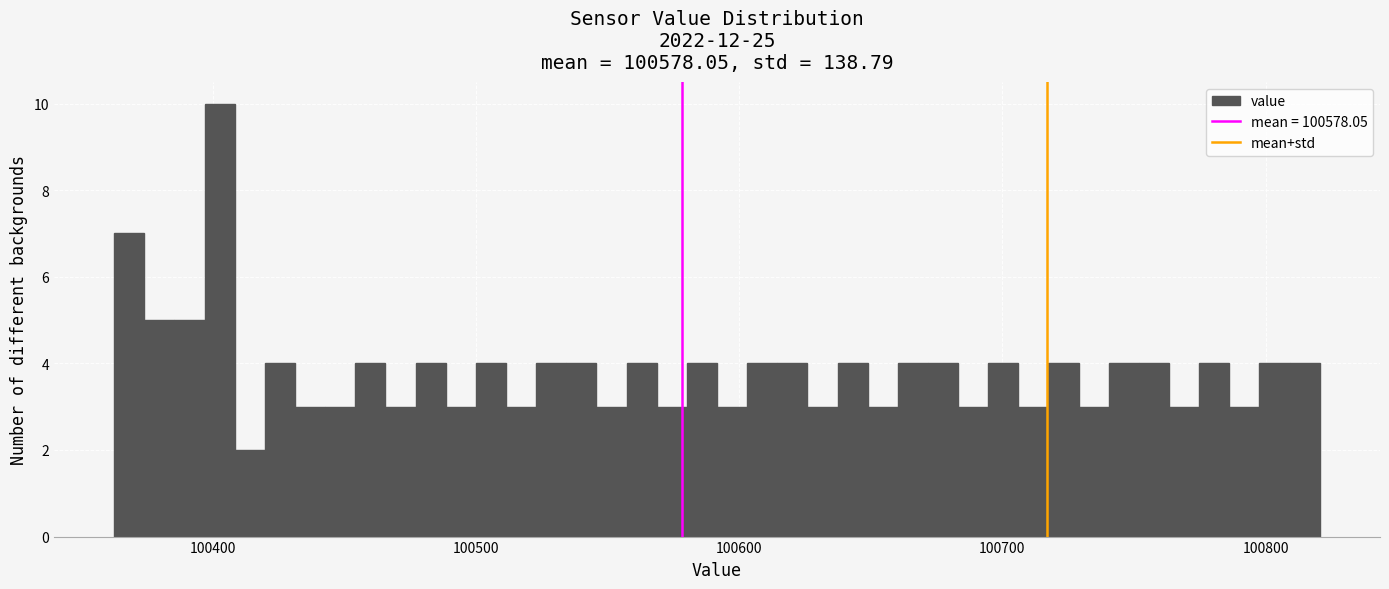

Around what value on the x-axis is the tallest bar? Give the approximate position of its centre, as read against the axis.

100400